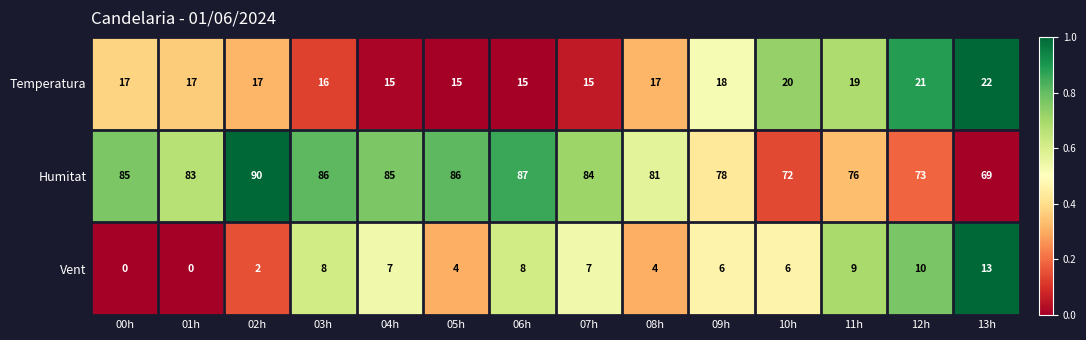

Which label corresponds to the largest value in the chart?

02h